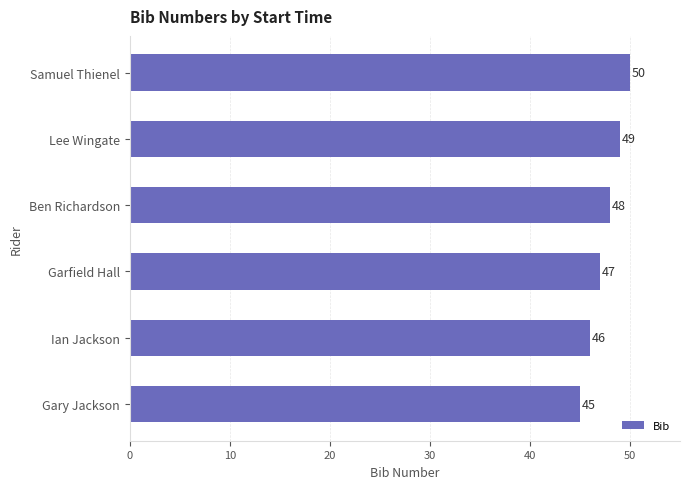

What is the sum of all values?

285